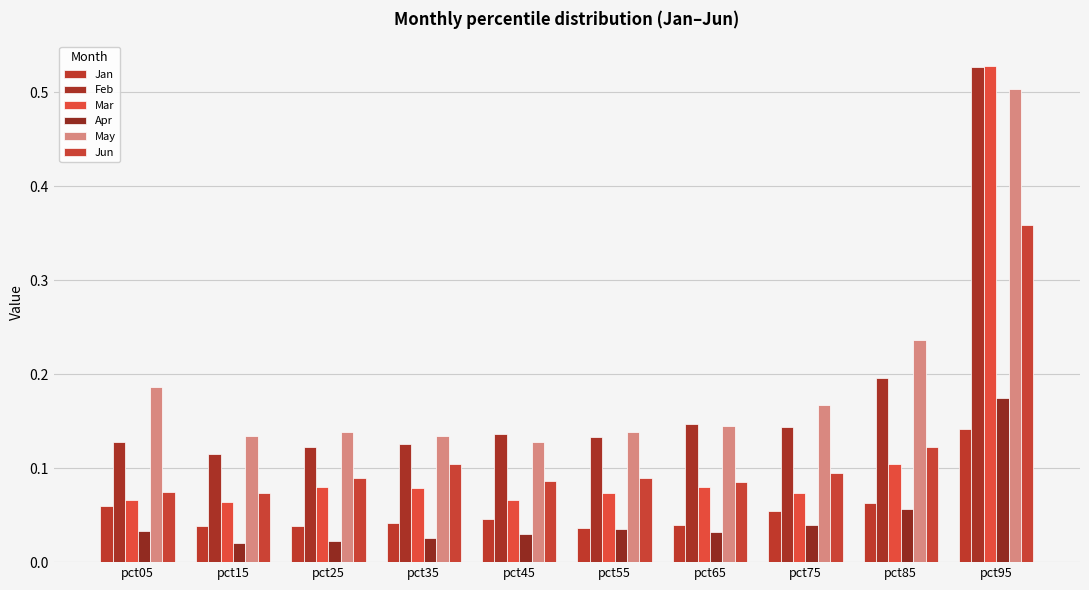

Does the chart contain stacked bars?

No